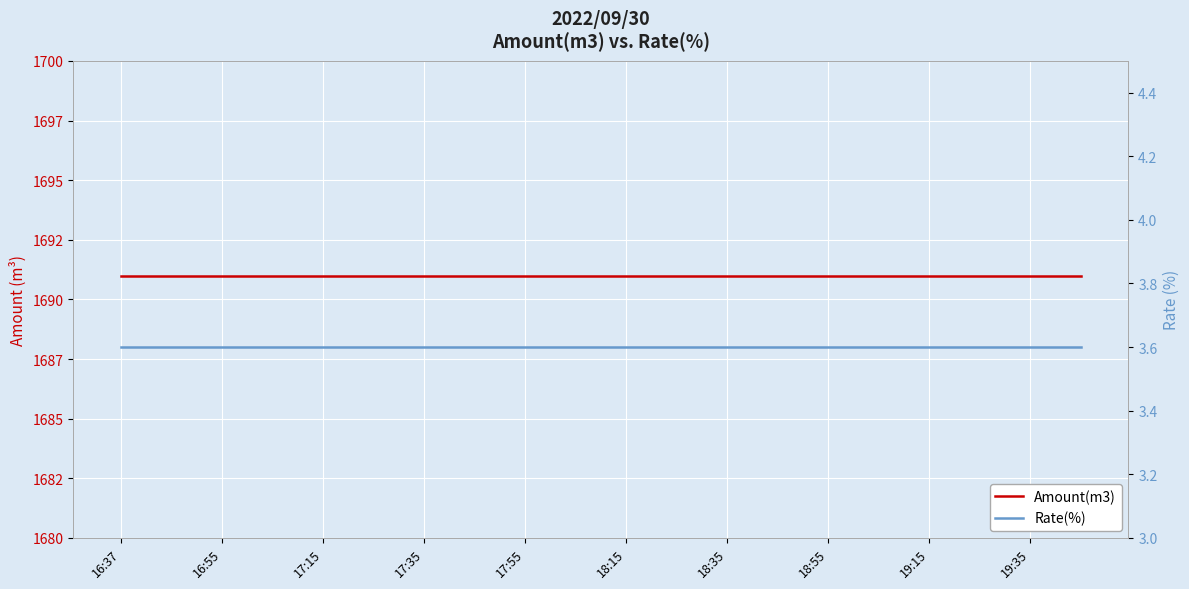

What is the lowest value of the Rate(%) series?

3.6